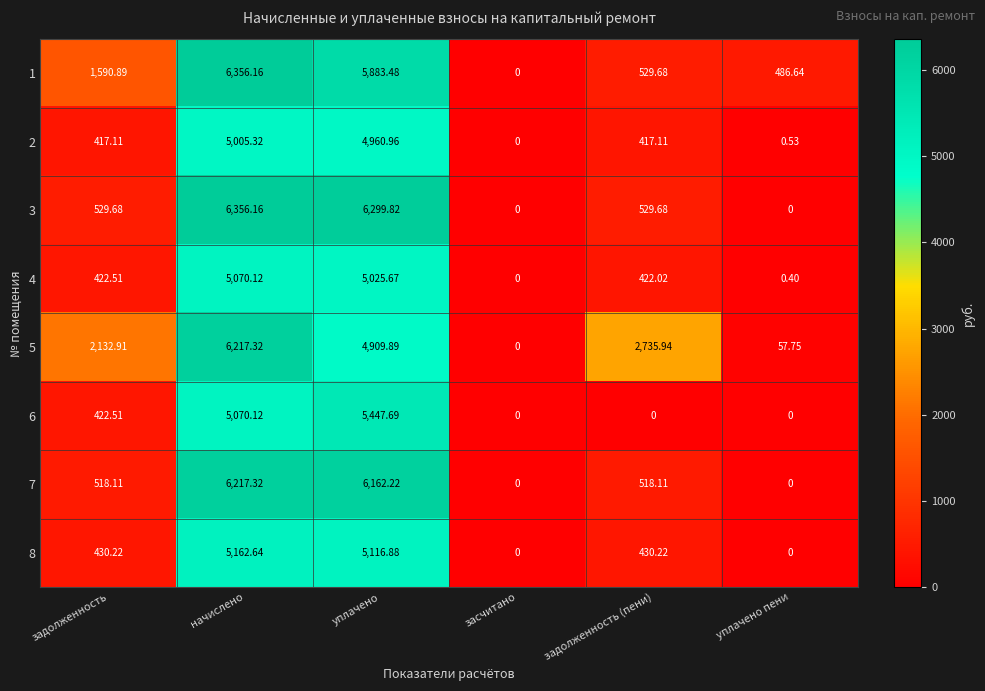

Which category has the highest value in the 3 series?

начислено